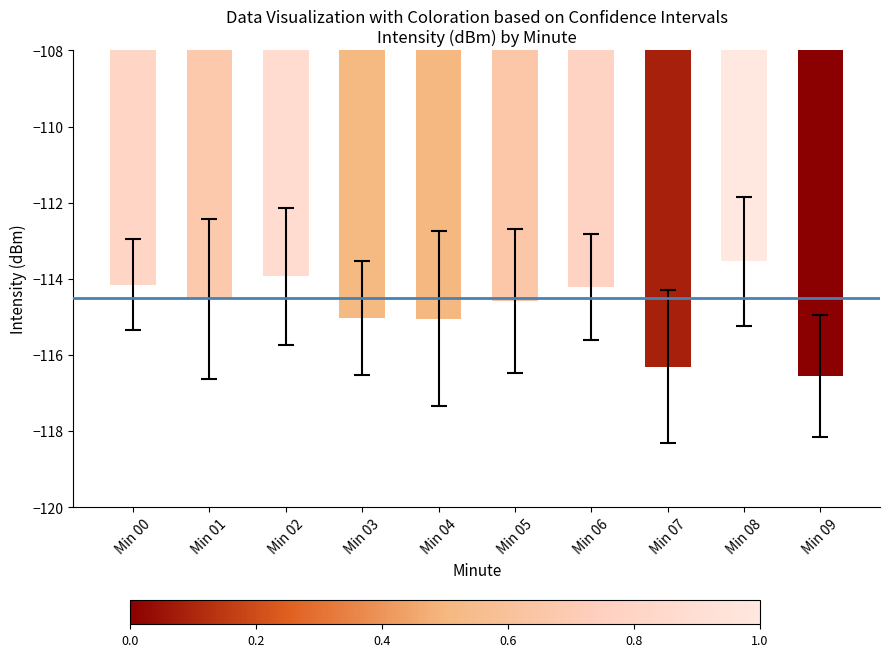

Are the bars horizontal?

No